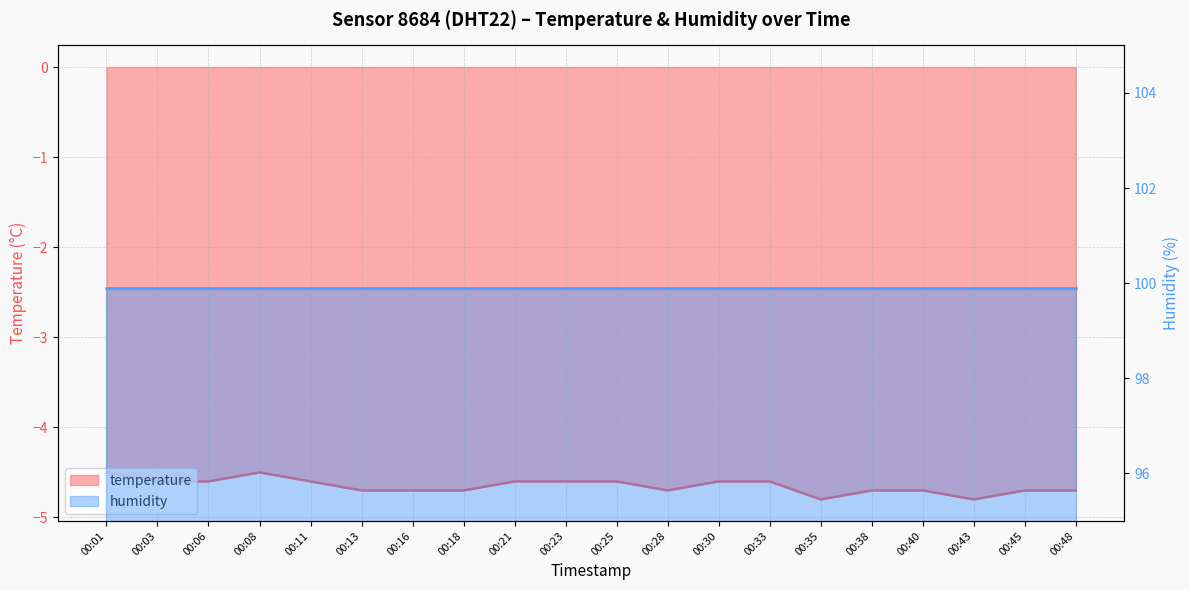

Reading left to right, extract all data points from this chart.

00:01=-4.5	00:03=-4.6	00:06=-4.6	00:08=-4.5	00:11=-4.6	00:13=-4.7	00:16=-4.7	00:18=-4.7	00:21=-4.6	00:23=-4.6	00:25=-4.6	00:28=-4.7	00:30=-4.6	00:33=-4.6	00:35=-4.8	00:38=-4.7	00:40=-4.7	00:43=-4.8	00:45=-4.7	00:48=-4.7